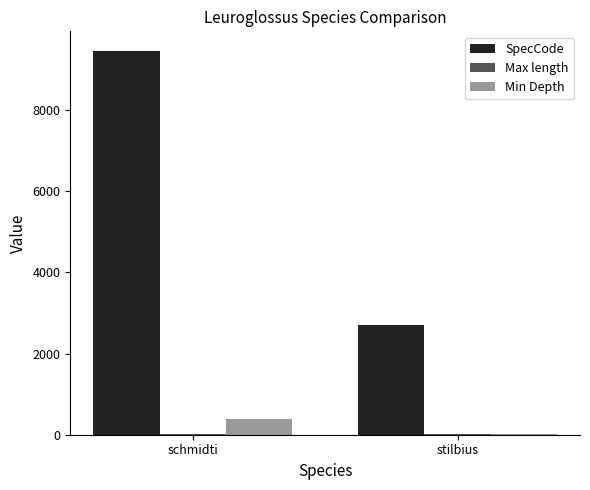

True or false: SpecCode has a value of 4387 at stilbius.

False